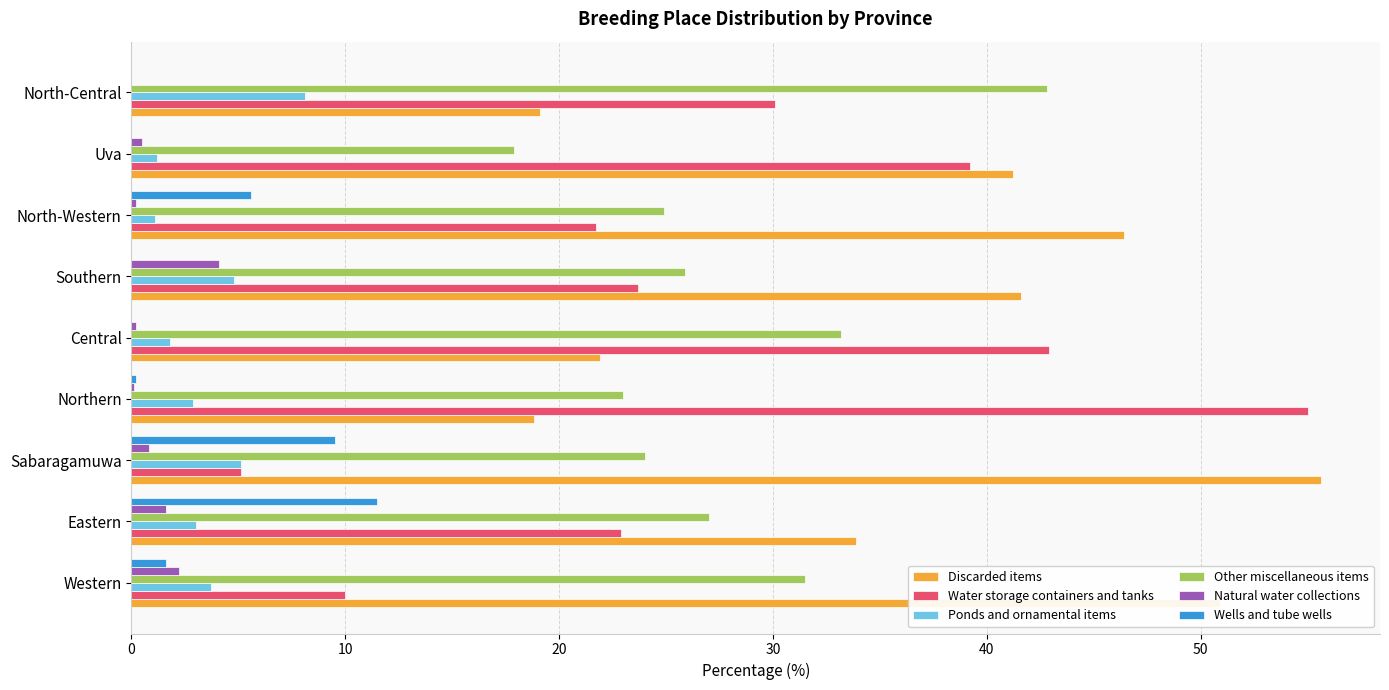

Which series has the largest range (max minus min)?

Water storage containers and tanks